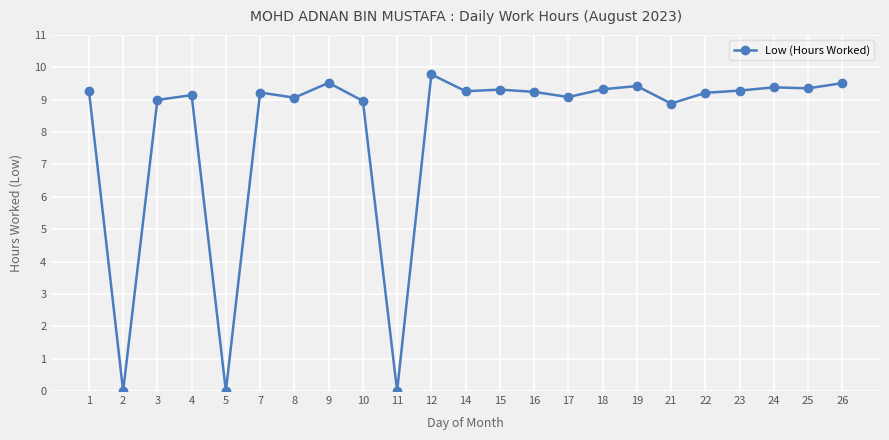

True or false: the data shows 4.3 at 23.

False